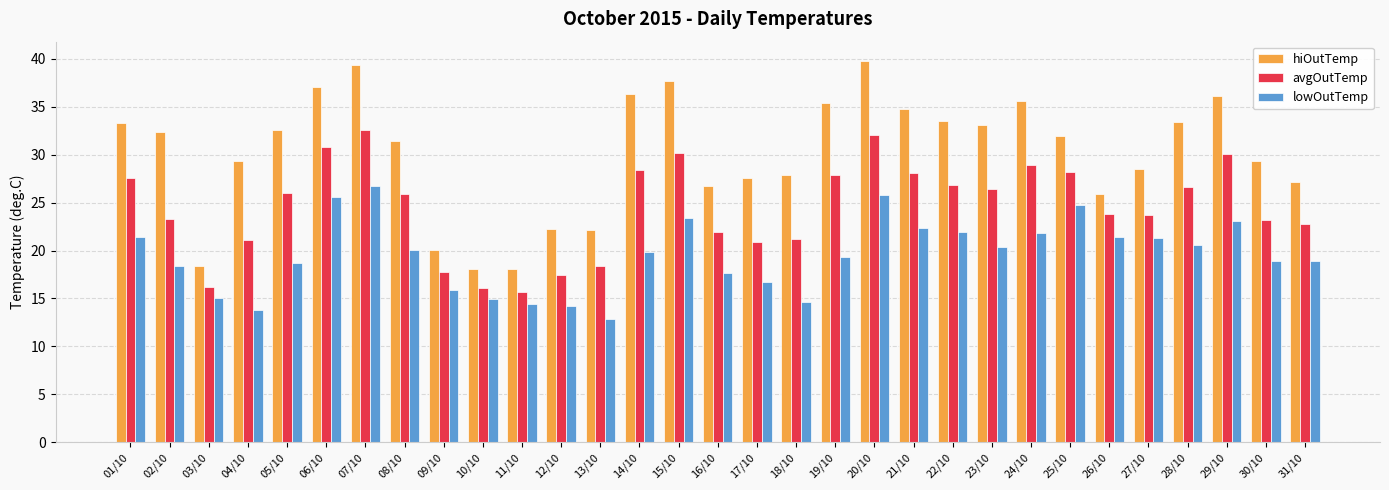

What is the maximum value for lowOutTemp?

26.7